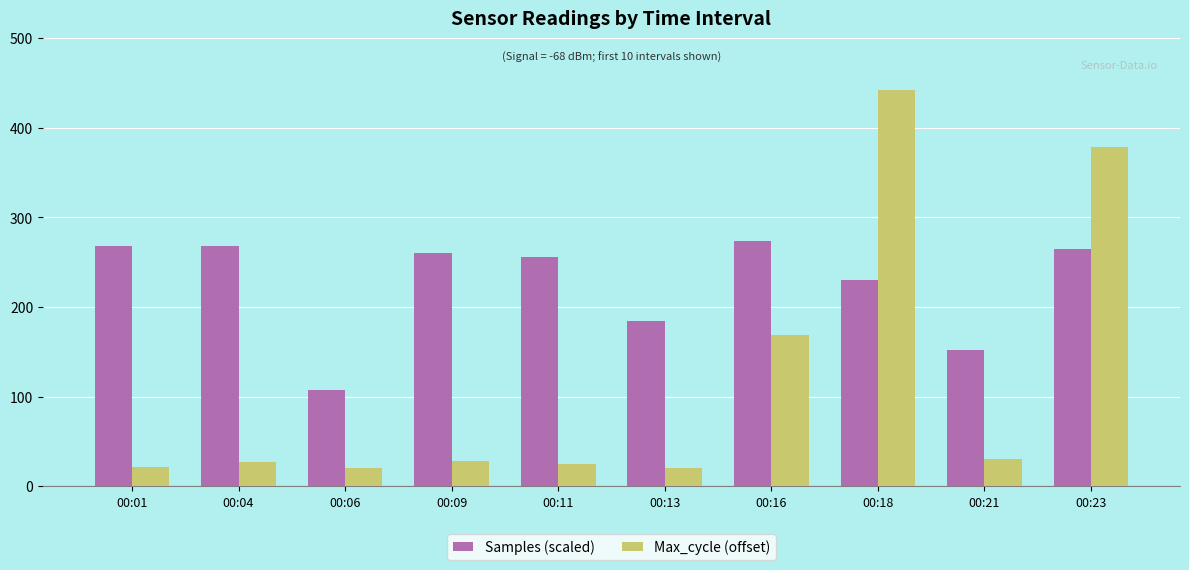

Which series has the largest total across all categories?

Samples (scaled)